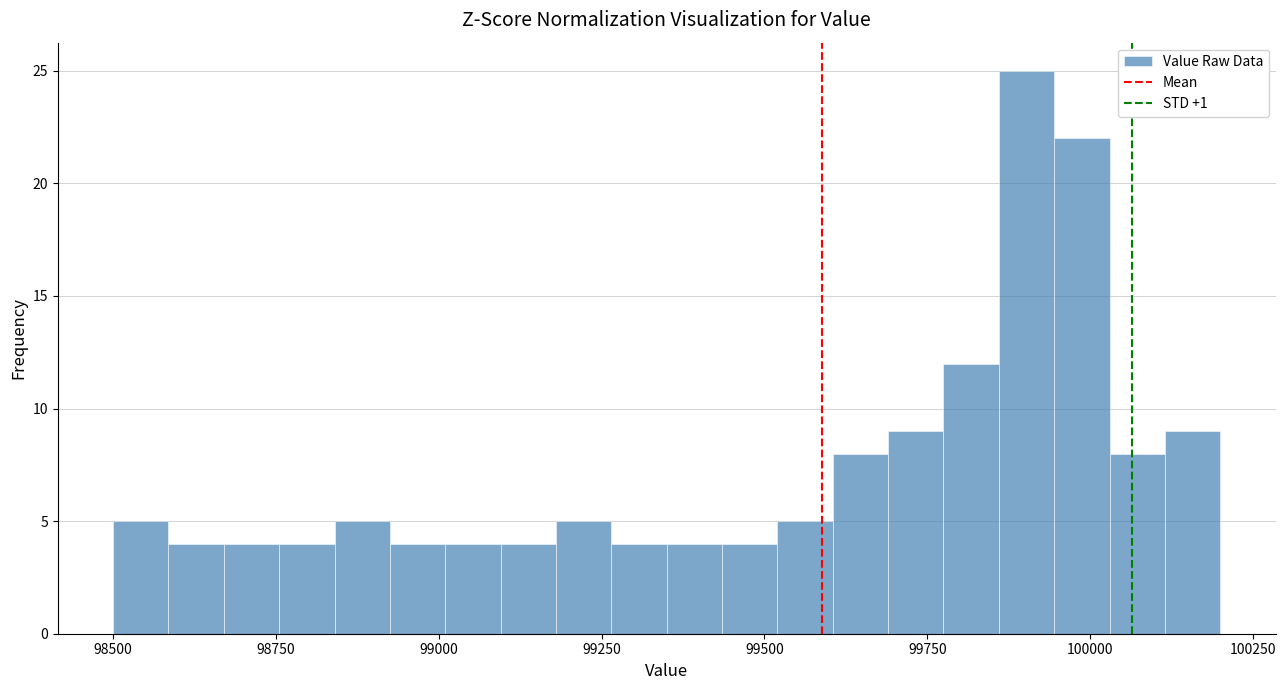

Read against the x-axis, roughly where is the centre of the tallest bar?

99900